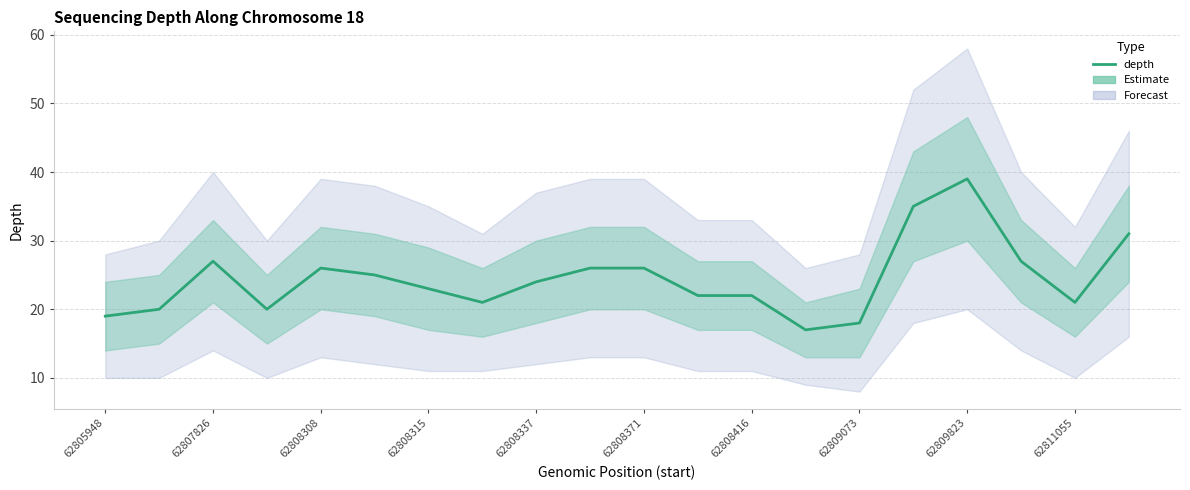

What is the ratio of the value at 62808416 to the value at 62808315?

1.0